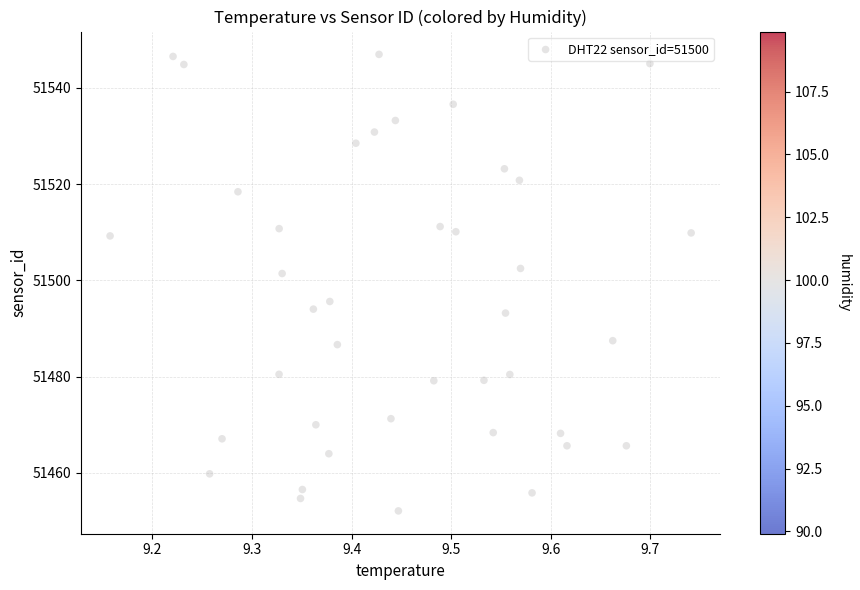

What is the range of Y values (max minus min)?

94.9